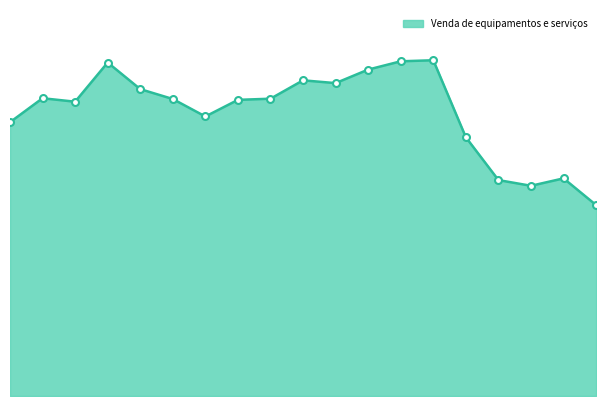

Is this an area chart (filled region under the line)?

Yes